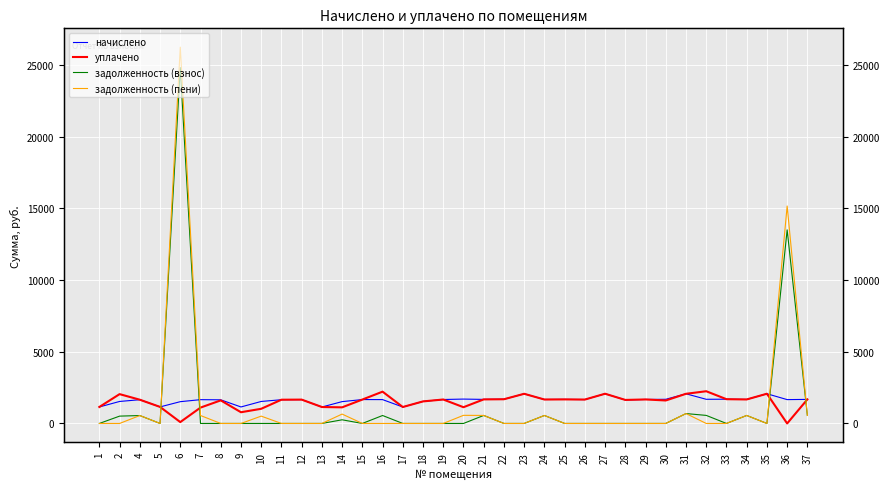

True or false: начислено has a value of 777.0 at 35.

False